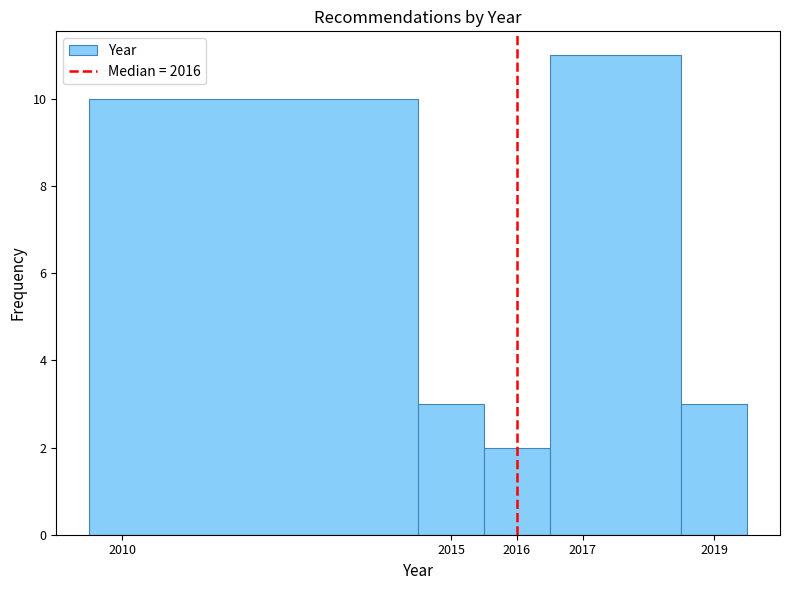

How tall is the bar that spans 2009.5 to 2014.5 on the x-axis? The values are not printed on the chart, so give them approximately, as read against the axis.

10